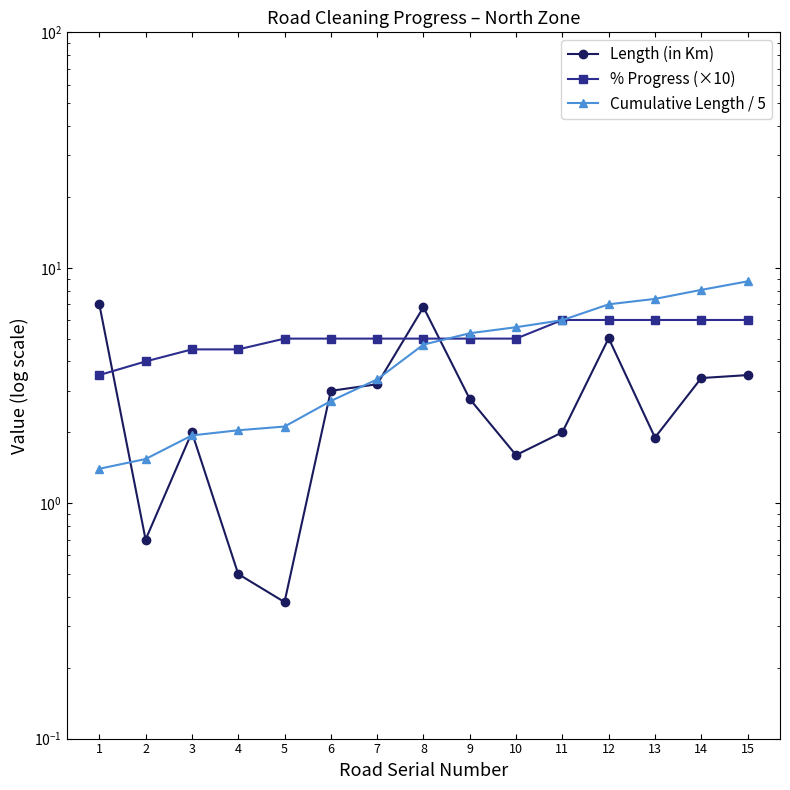

True or false: Cumulative Length / 5 and % Progress (×10) intersect in this chart.

True